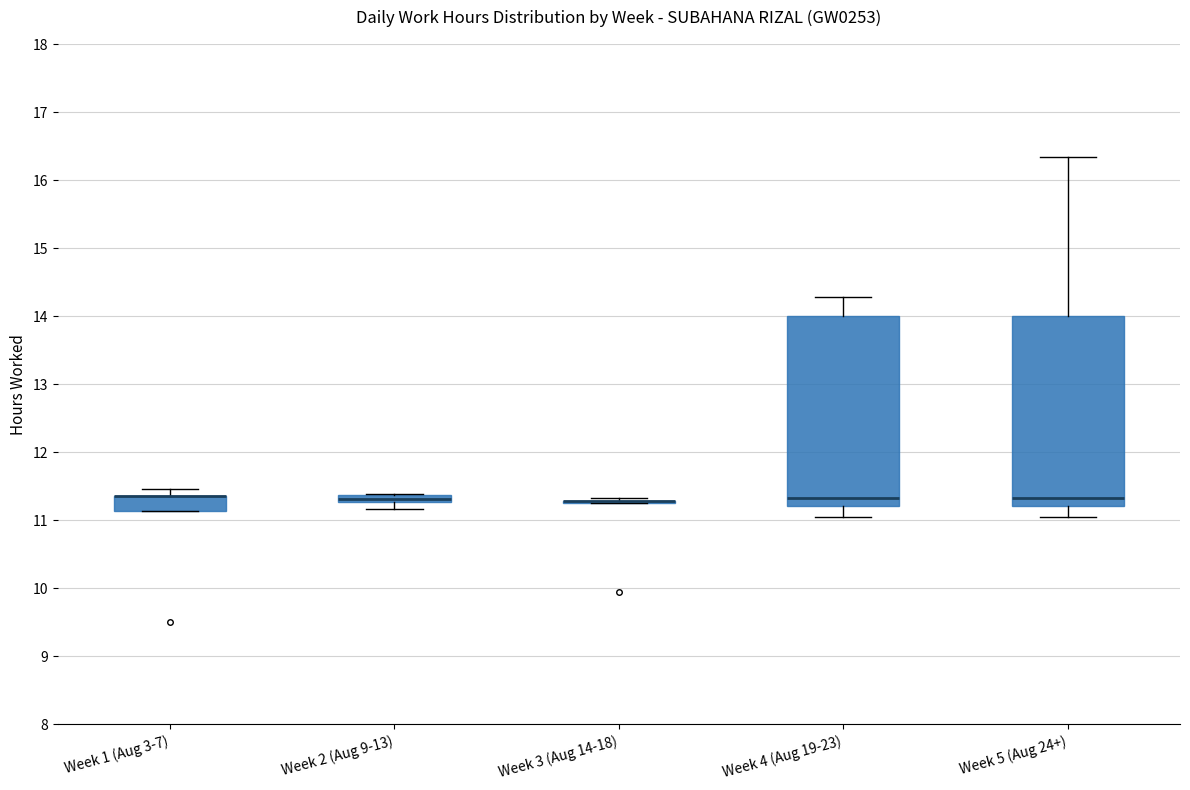

Where is the upper edge of the box for Week 4 (Aug 19-23) on the y-axis? The values are not printed on the chart, so give them approximately, as read against the axis.

14.0